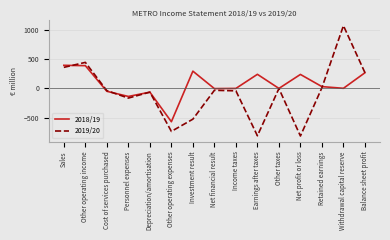

Rank the series by their maximum value, from lowest to highest.

2018/19, 2019/20